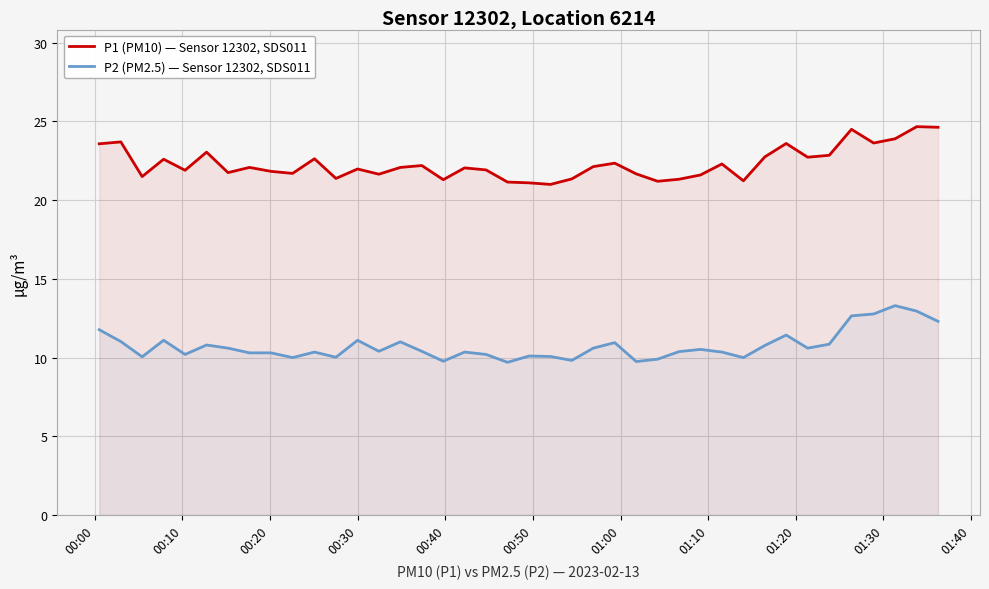

Reading left to right, what are all the values shown in this chart?

P1 (PM10) — Sensor 12302, SDS011: 23.6	23.7	21.5	22.6	21.9	23.1	21.8	22.1	21.8	21.7	22.6	21.4	22.0	21.6	22.1	22.2	21.3	22.1	21.9	21.1	21.1	21.0	21.4	22.1	22.4	21.7	21.2	21.3	21.6	22.3	21.2	22.8	23.6	22.7	22.9	24.5	23.6	23.9	24.7	24.6
P2 (PM2.5) — Sensor 12302, SDS011: 11.8	11.0	10.1	11.1	10.2	10.8	10.6	10.3	10.3	10.0	10.3	10.0	11.1	10.4	11.0	10.4	9.8	10.3	10.2	9.7	10.1	10.1	9.8	10.6	10.9	9.8	9.9	10.4	10.5	10.3	10.0	10.8	11.4	10.6	10.8	12.7	12.8	13.3	12.9	12.3